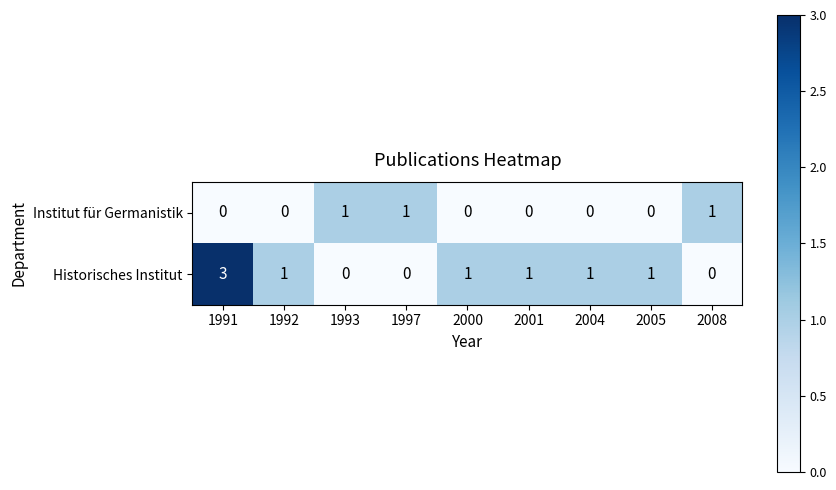

What is the maximum value shown in the chart?

3